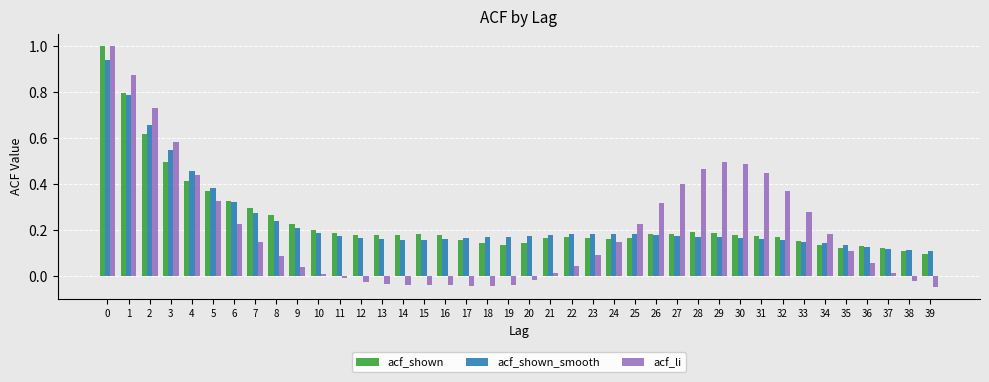

True or false: acf_shown has a value of 0.1 at 28.

False